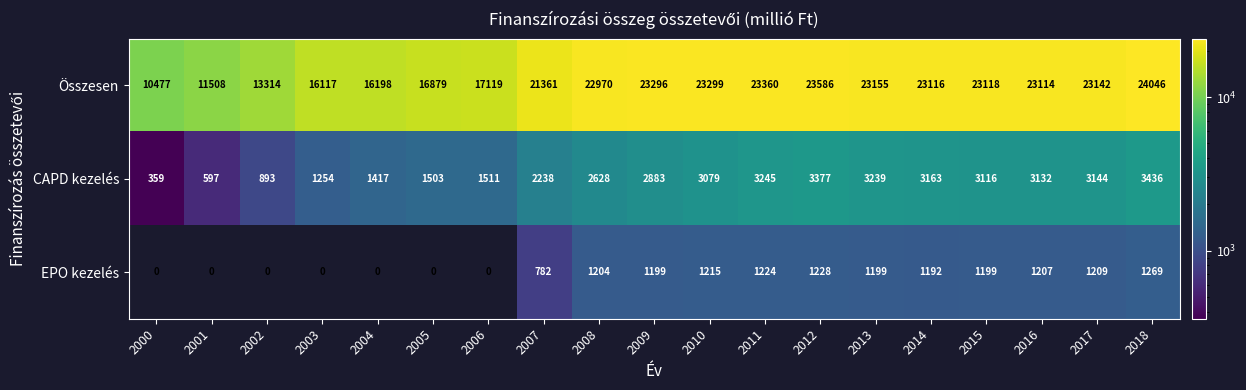

At how many categories does at least one series exceed 8887?

19